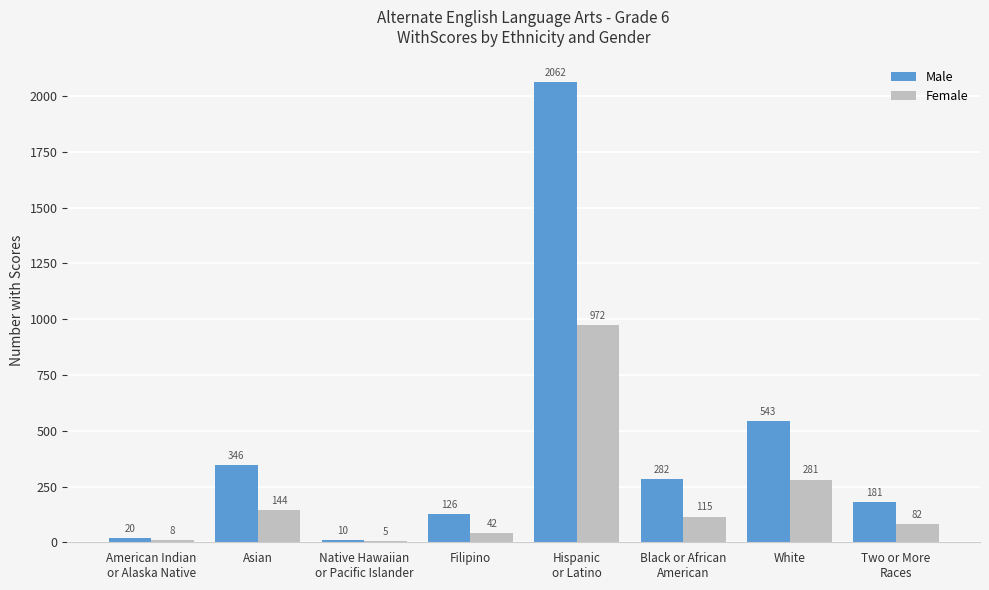

Is it true that Male equals 2062 at Hispanic
or Latino?

True